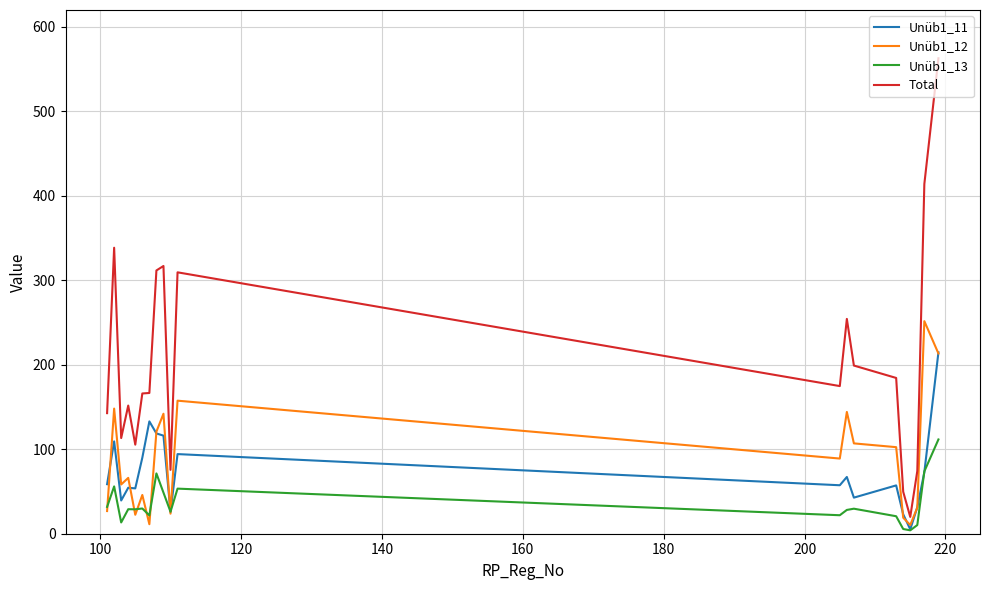

Which series has the largest total across all categories?

Total